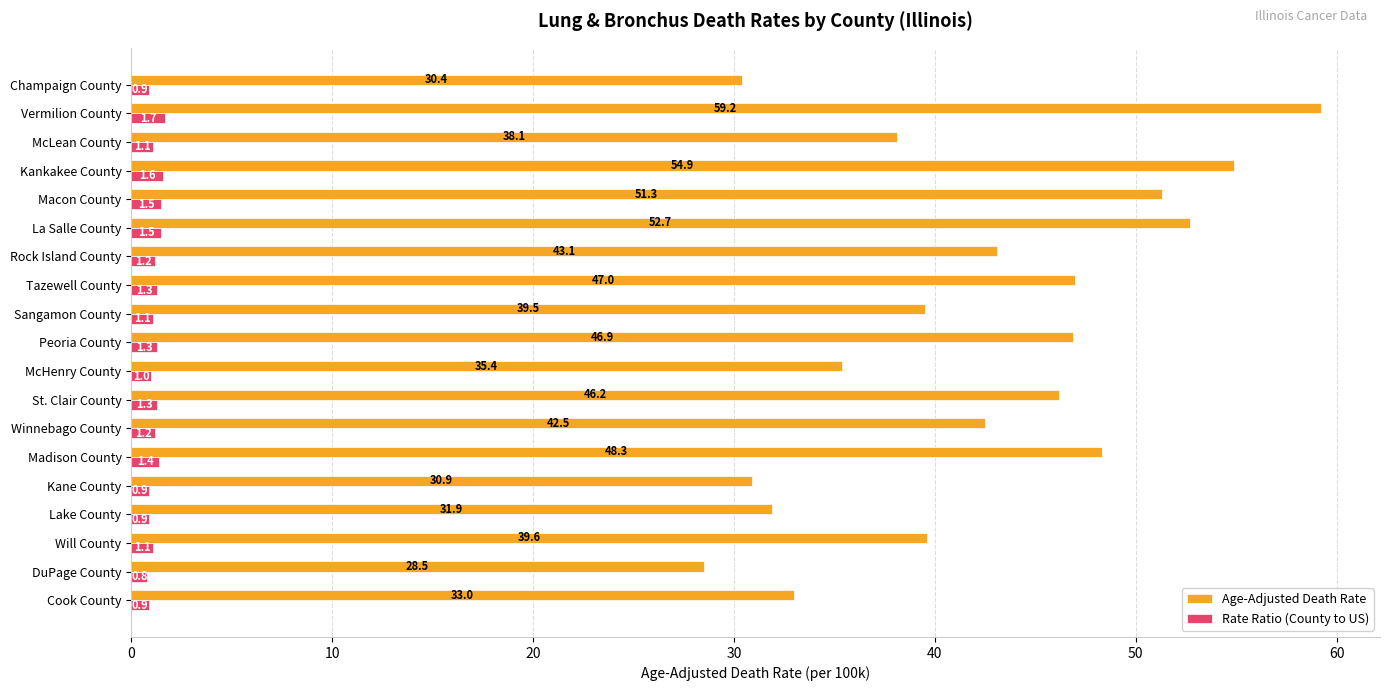

Which series has the largest range (max minus min)?

Age-Adjusted Death Rate